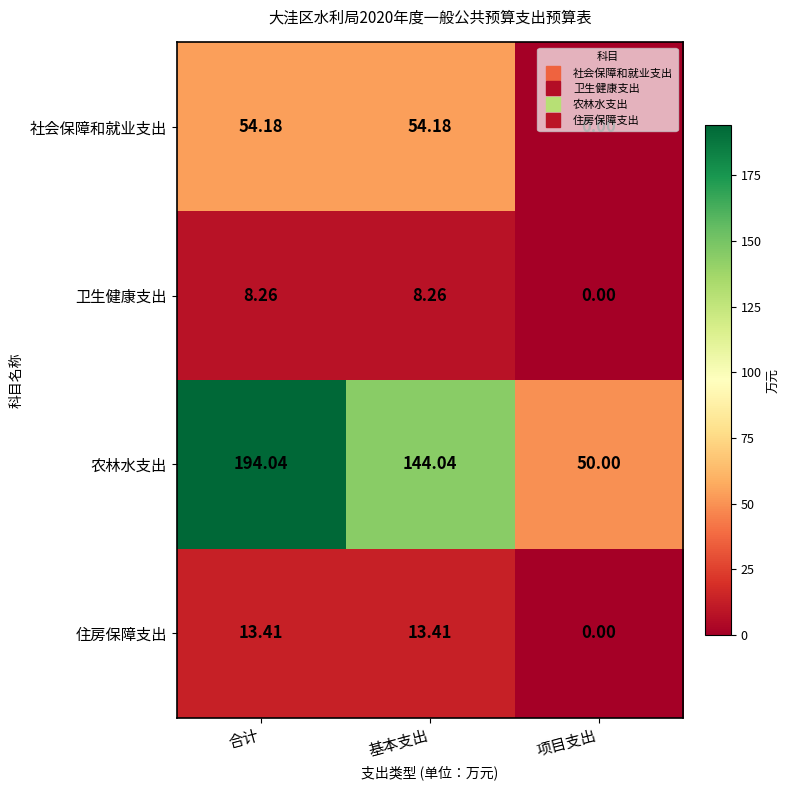

At 基本支出, list the series in order from largest to smallest.

农林水支出, 社会保障和就业支出, 住房保障支出, 卫生健康支出